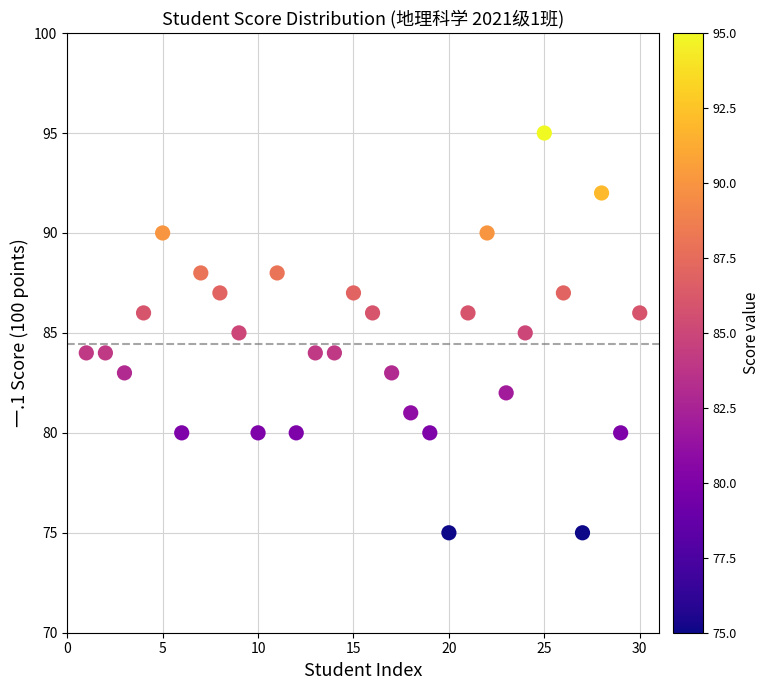

What is the range of Y values (max minus min)?

20